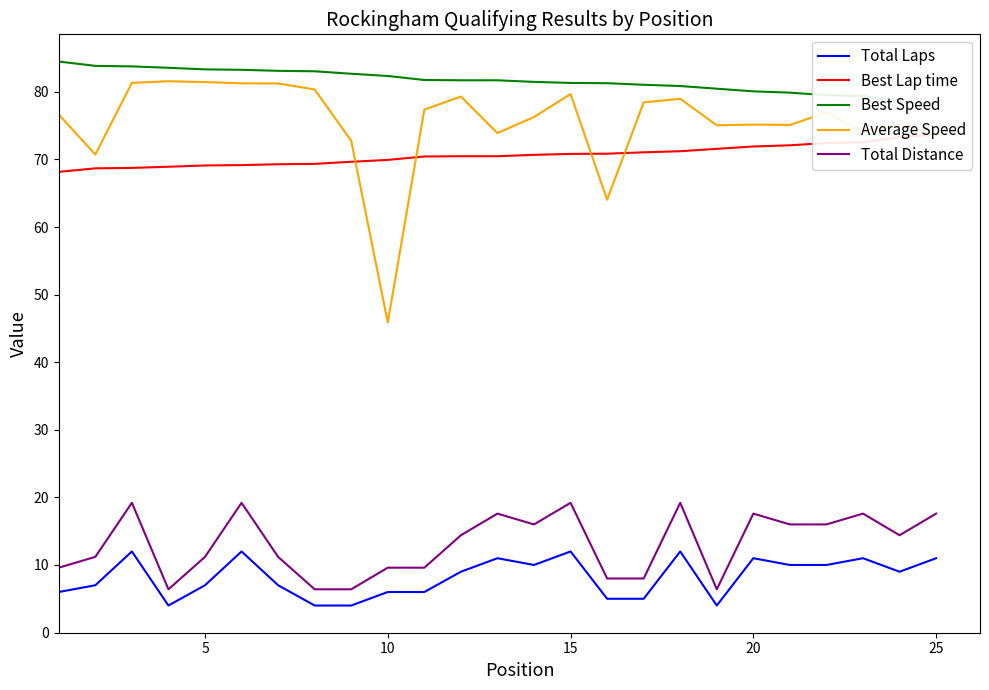

True or false: Average Speed and Total Laps intersect in this chart.

False